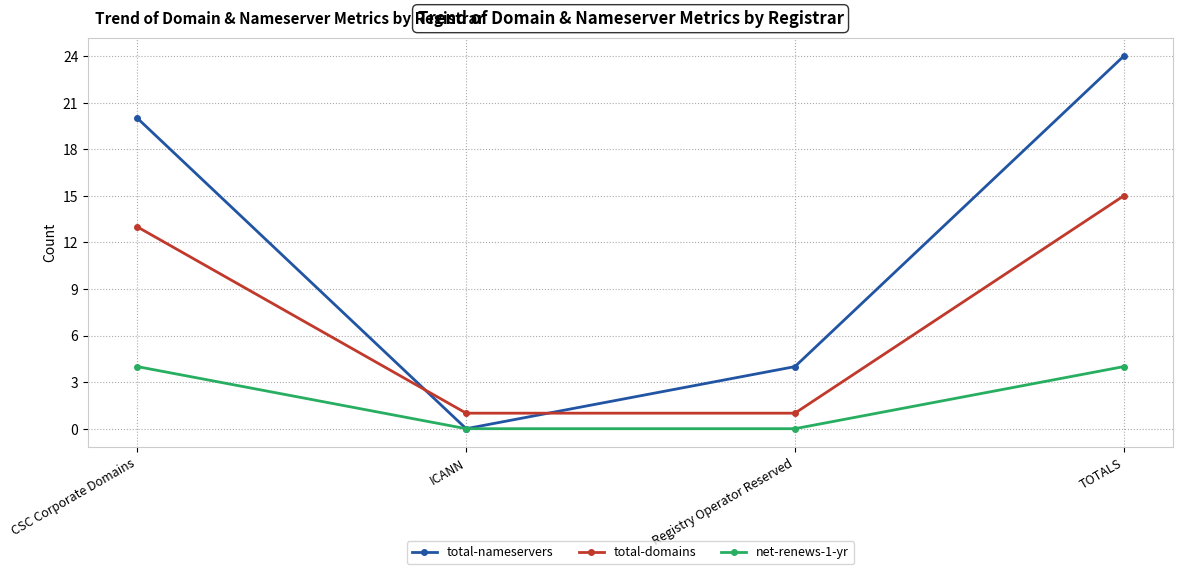

What is the difference between the highest and lowest values at ICANN?

1